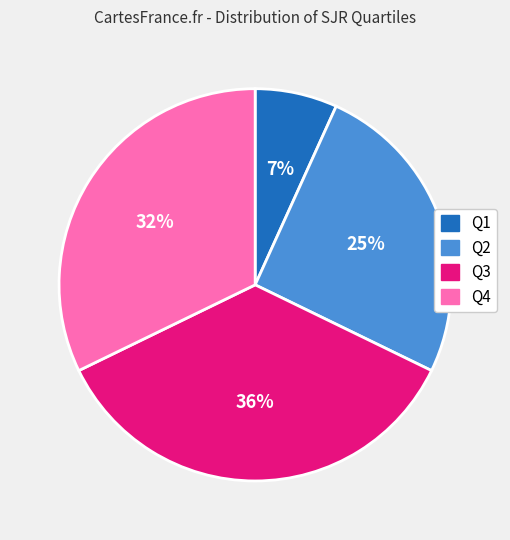

What is the smallest slice in the pie chart?

Q1